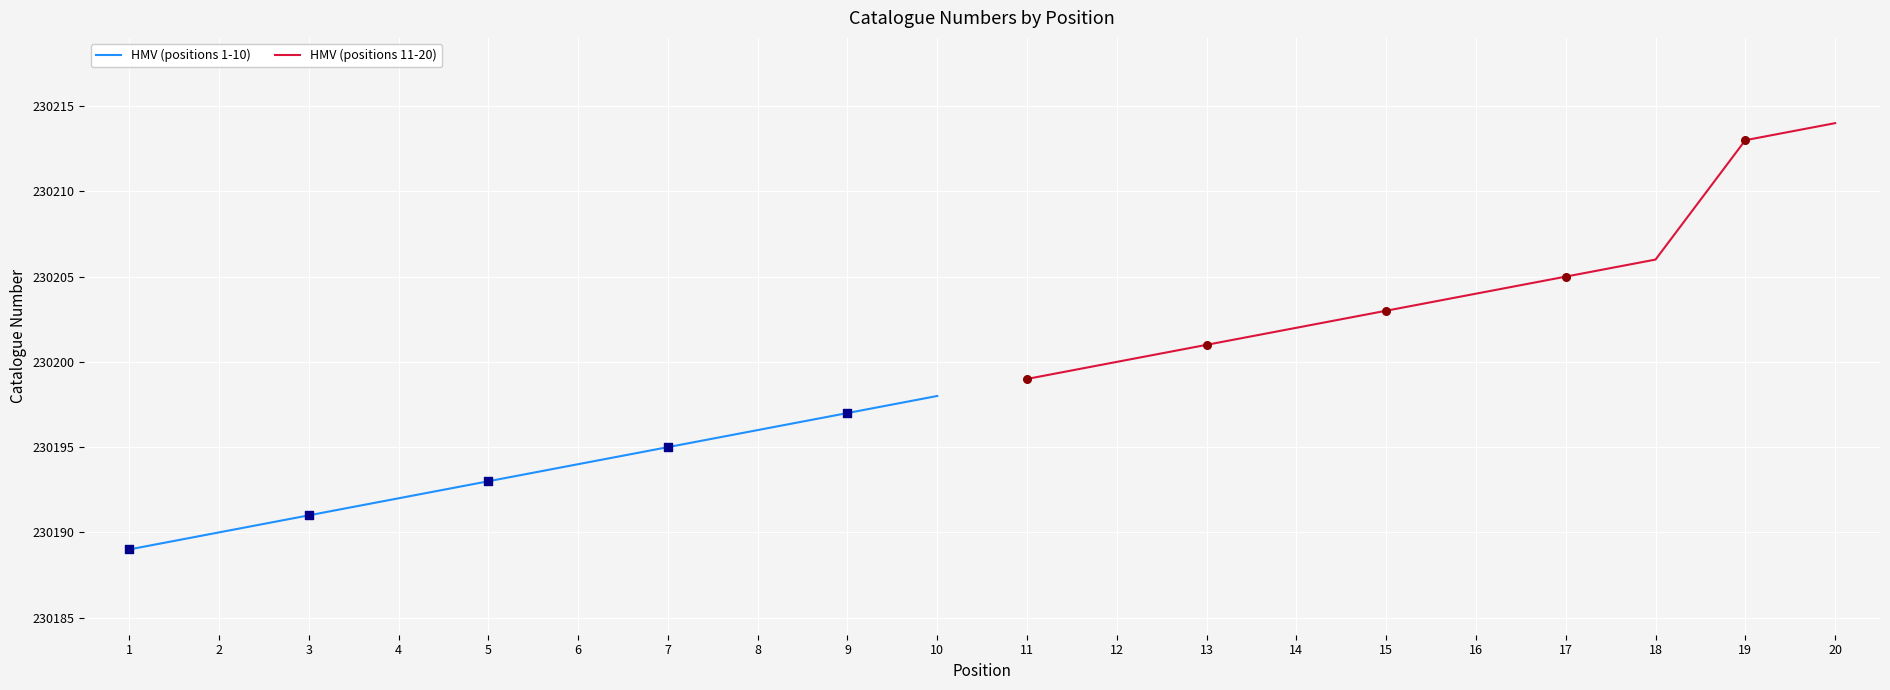

Which series contains the lowest Y value?

HMV (positions 1-10)